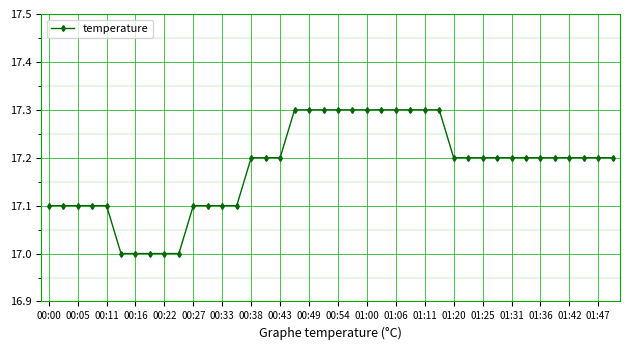

What is the difference between the maximum and minimum values?

0.3